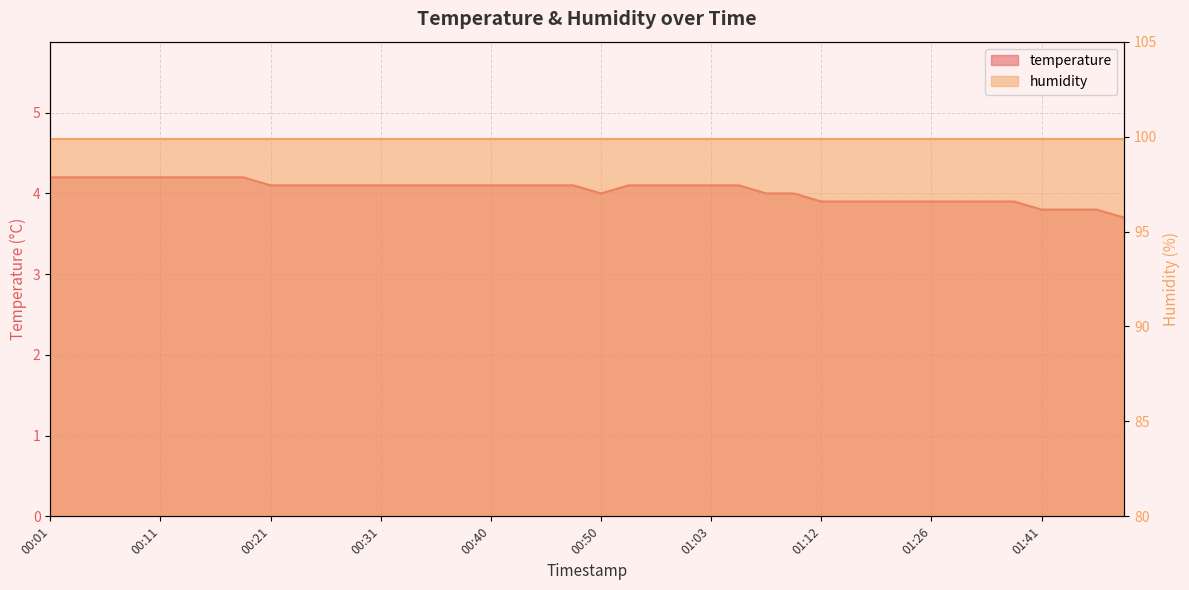

True or false: the data shows 2.0 at 00:21.

False